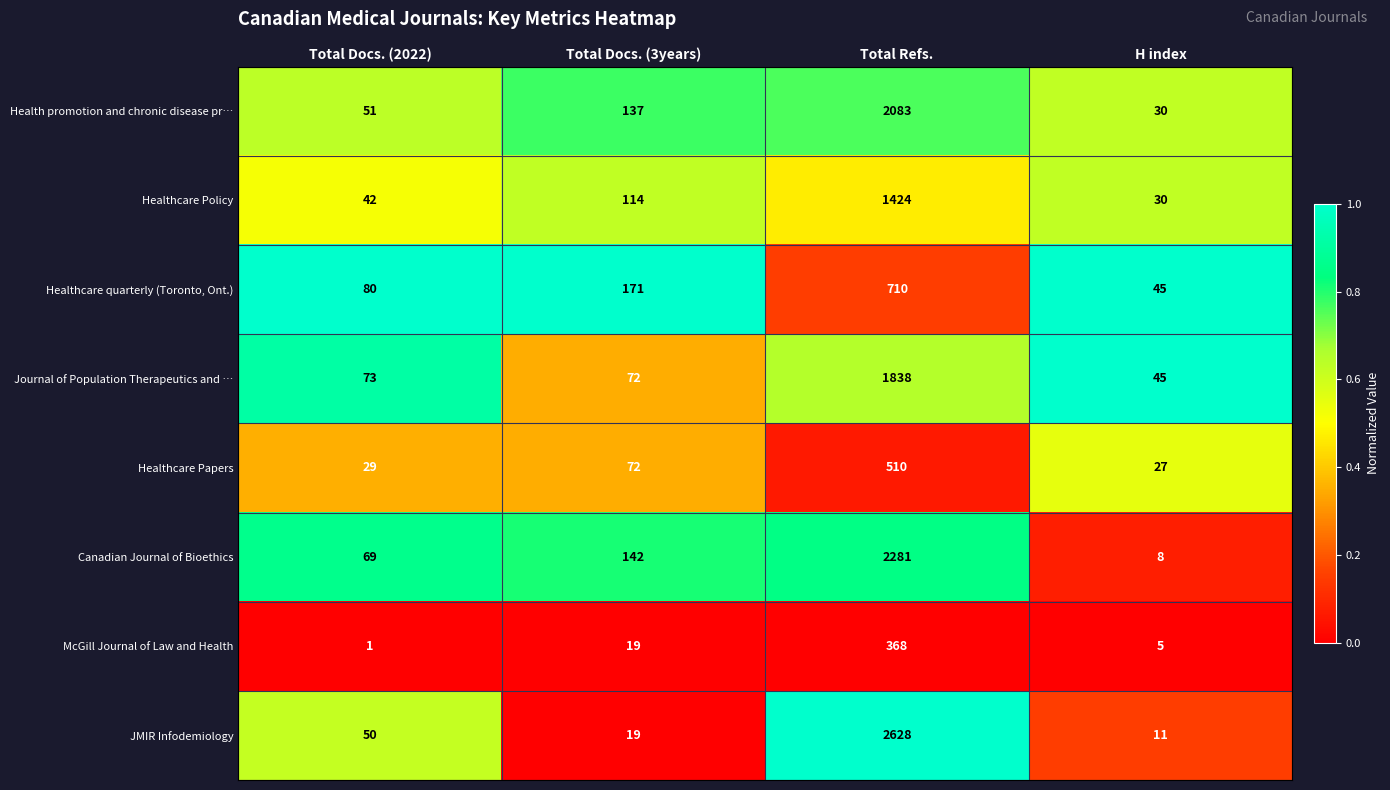

The JMIR Infodemiology series shows 29 at Total Docs. (2022). True or false?

False